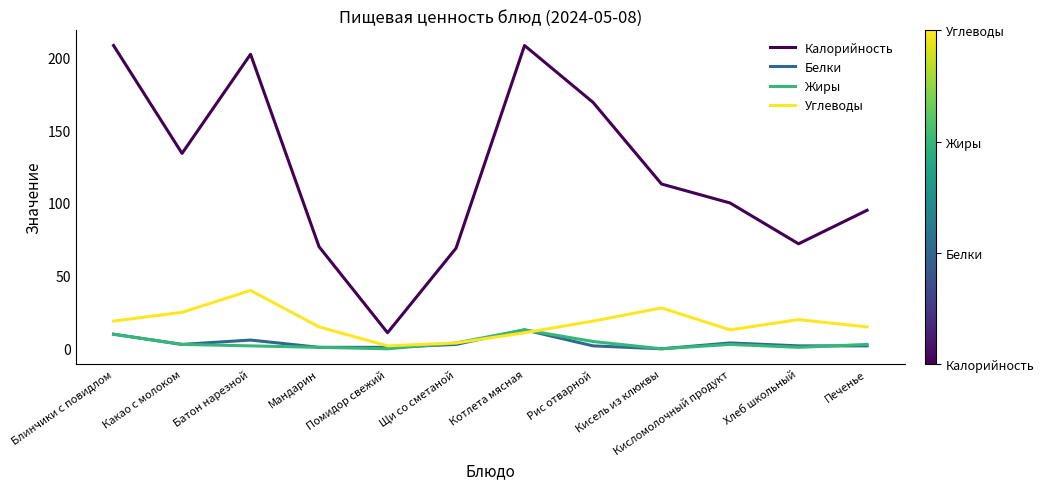

Reading left to right, extract all data points from this chart.

Калорийность: Блинчики с повидлом=208	Какао с молоком=134	Батон нарезной=202	Мандарин=70	Помидор свежий=11	Щи со сметаной=69	Котлета мясная=208	Рис отварной=169	Кисель из клюквы=113	Кисломолочный продукт=100	Хлеб школьный=72	Печенье=95
Белки: Блинчики с повидлом=10	Какао с молоком=3	Батон нарезной=6	Мандарин=1	Помидор свежий=1	Щи со сметаной=3	Котлета мясная=13	Рис отварной=2	Кисель из клюквы=0	Кисломолочный продукт=4	Хлеб школьный=2	Печенье=2
Жиры: Блинчики с повидлом=10	Какао с молоком=3	Батон нарезной=2	Мандарин=1	Помидор свежий=0	Щи со сметаной=4	Котлета мясная=13	Рис отварной=5	Кисель из клюквы=0	Кисломолочный продукт=3	Хлеб школьный=1	Печенье=3
Углеводы: Блинчики с повидлом=19	Какао с молоком=25	Батон нарезной=40	Мандарин=15	Помидор свежий=2	Щи со сметаной=4	Котлета мясная=11	Рис отварной=19	Кисель из клюквы=28	Кисломолочный продукт=13	Хлеб школьный=20	Печенье=15